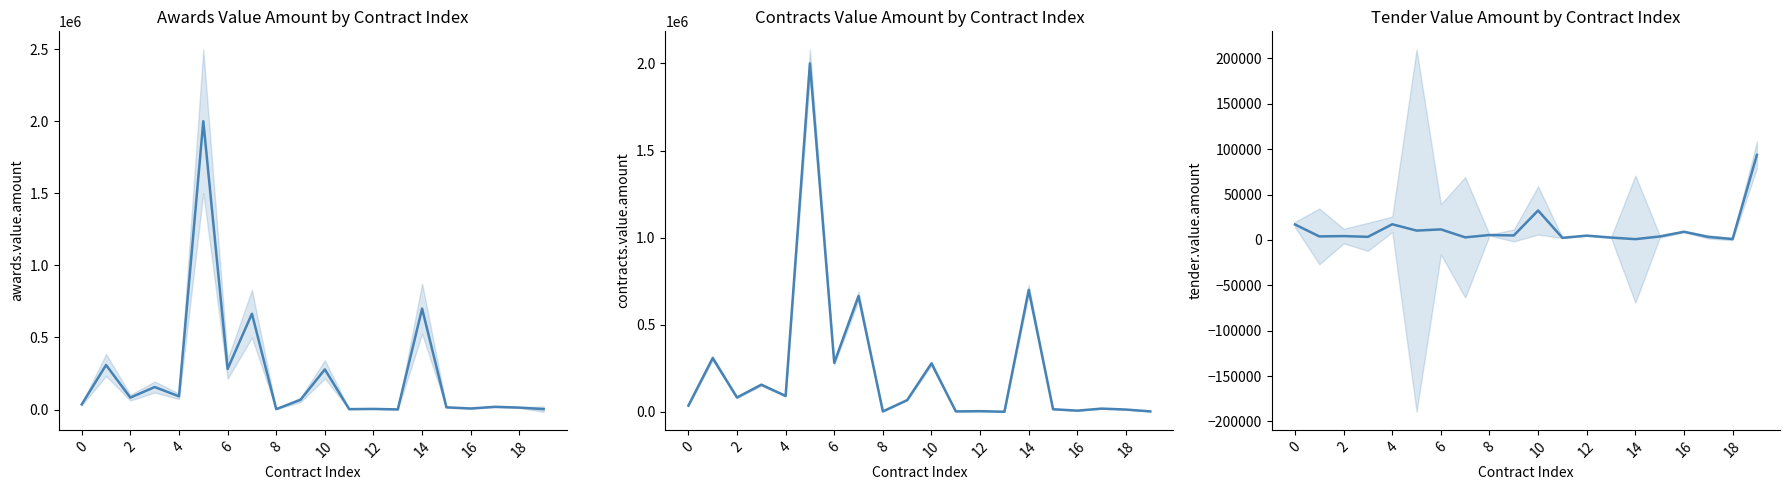

Between 16 and 11, which series saw the biggest shift?

tender.value.amount